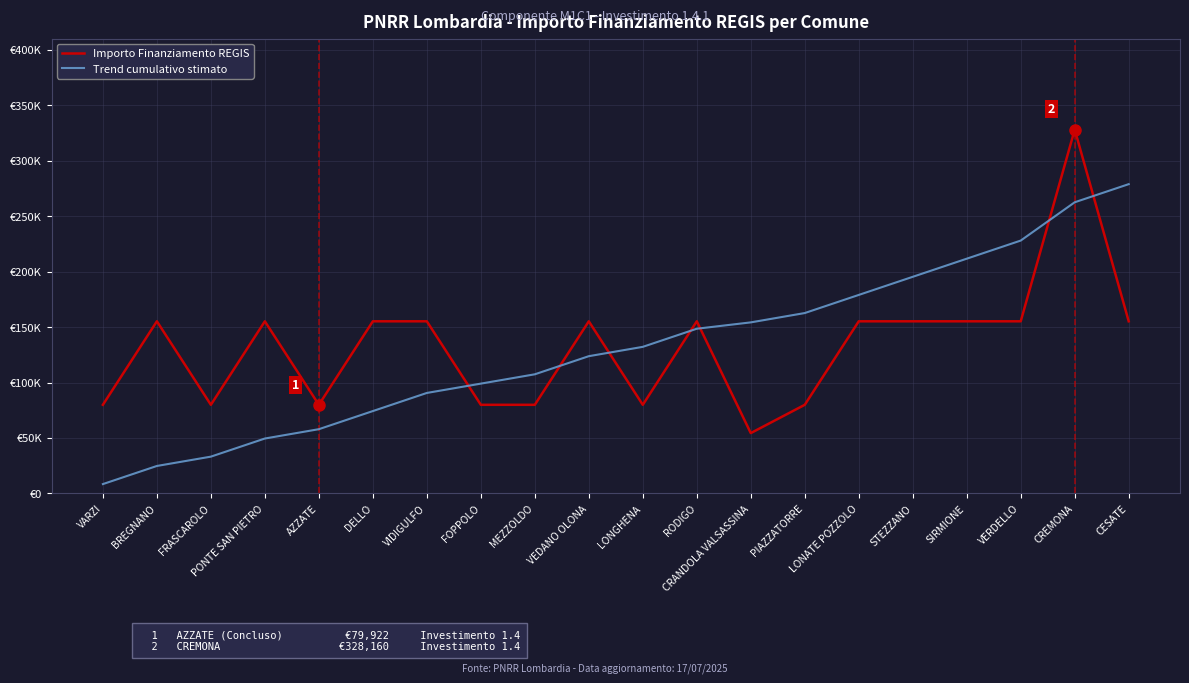

At which label does Trend cumulativo stimato first exceed 132193?

LONGHENA